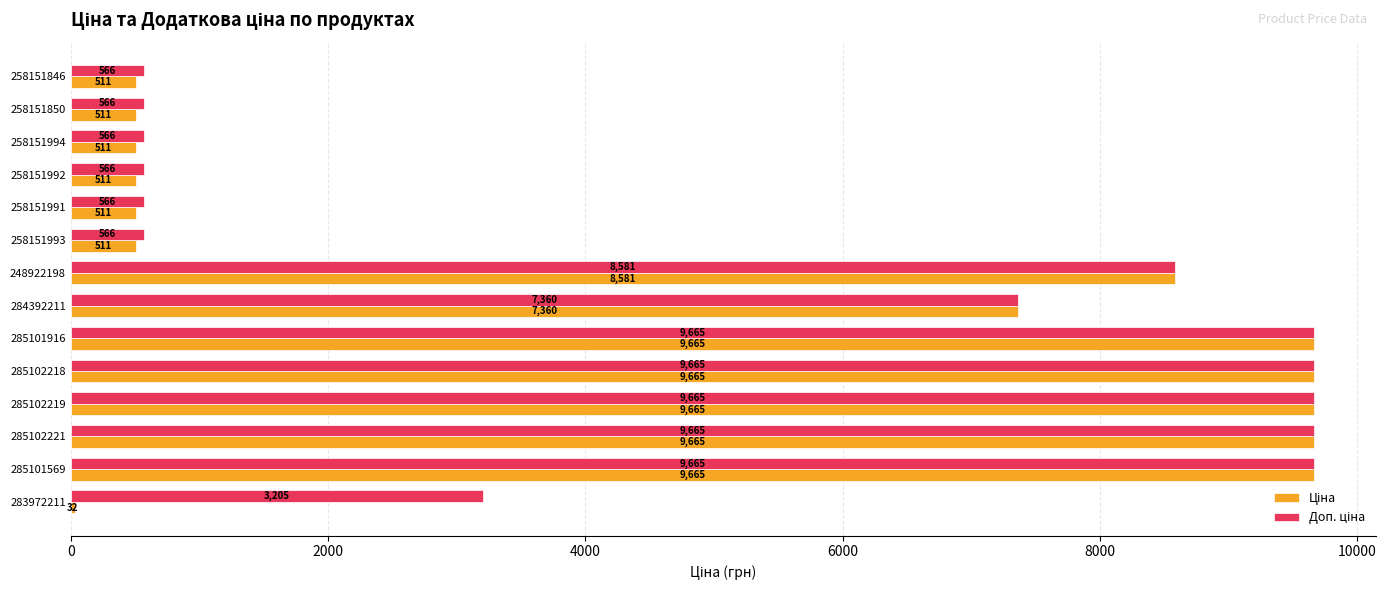

At how many categories does at least one series exceed 3560?

7